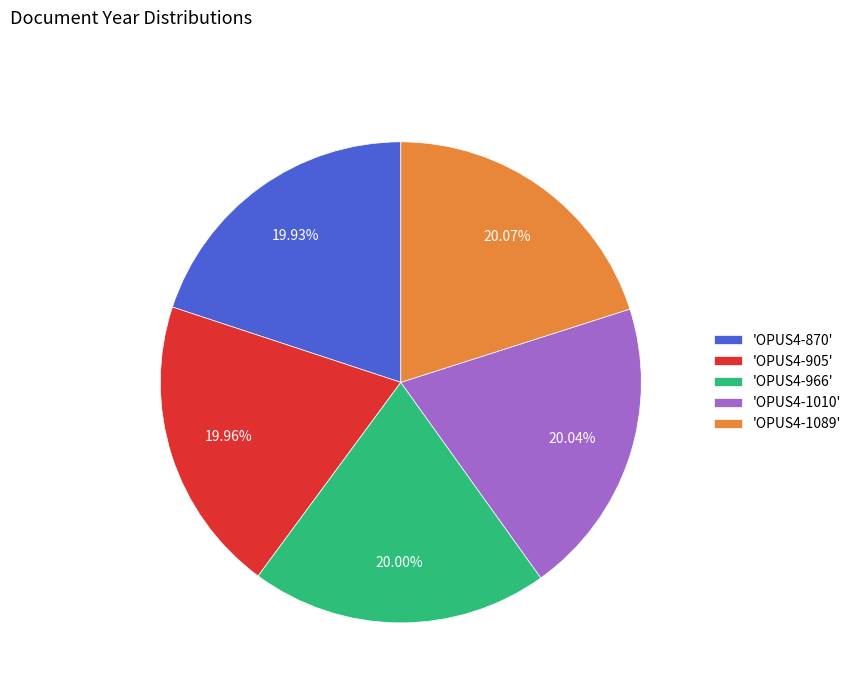

Is there a majority slice in this chart?

No